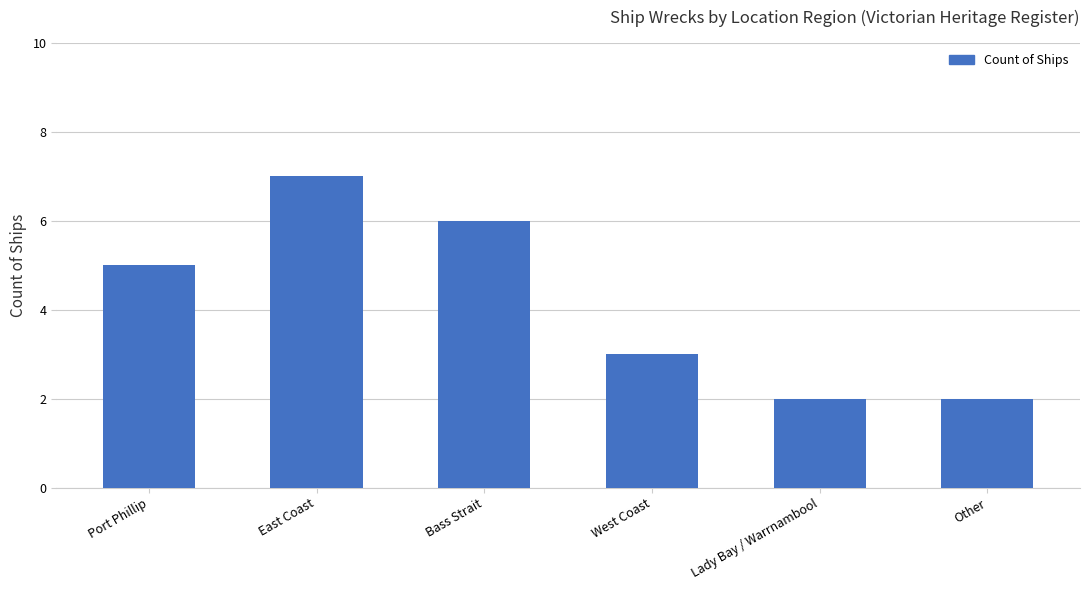

Are the bars grouped side by side (vs. stacked)?

No